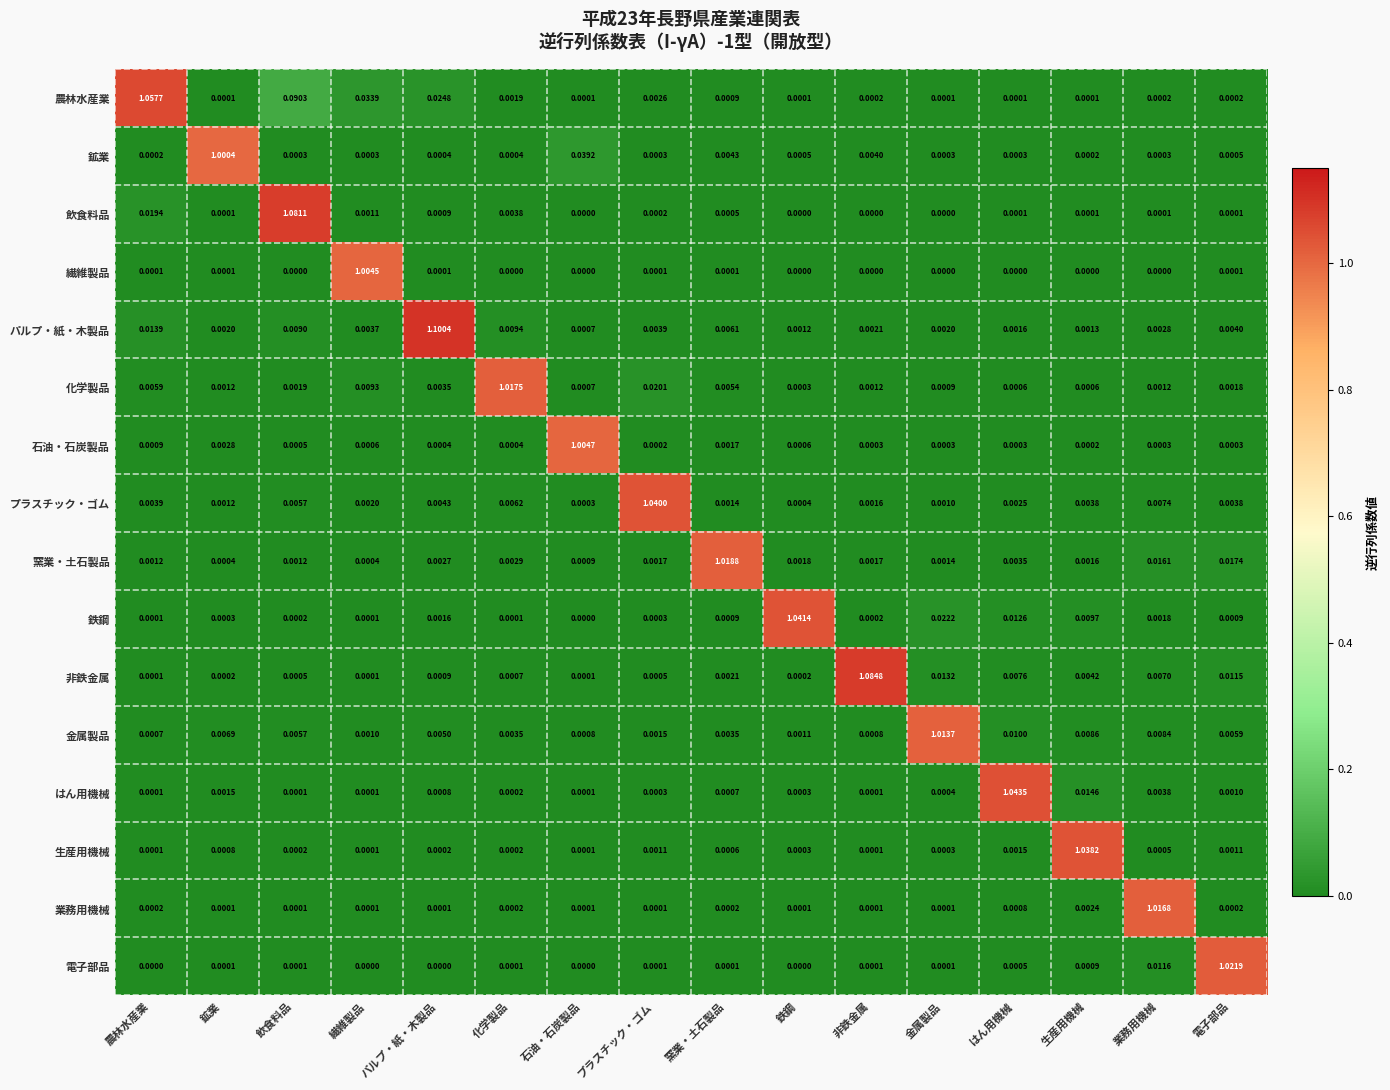

Which series has the largest range (max minus min)?

パルプ・紙・木製品